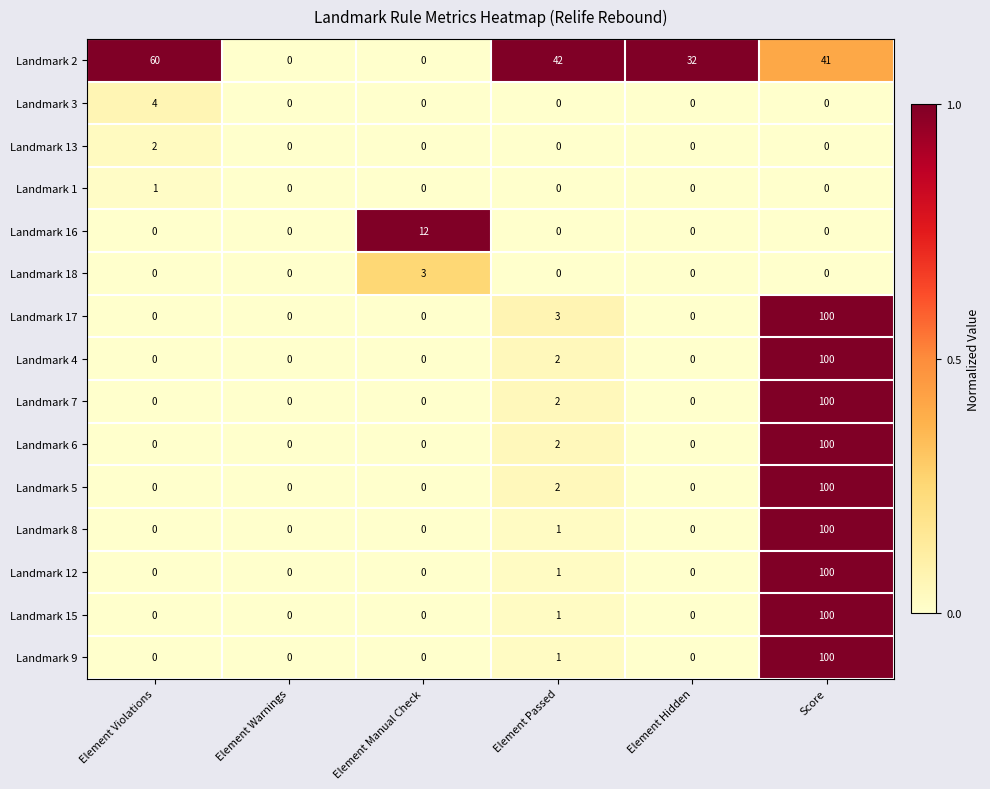

What is the sum of all Landmark 4 values?

102